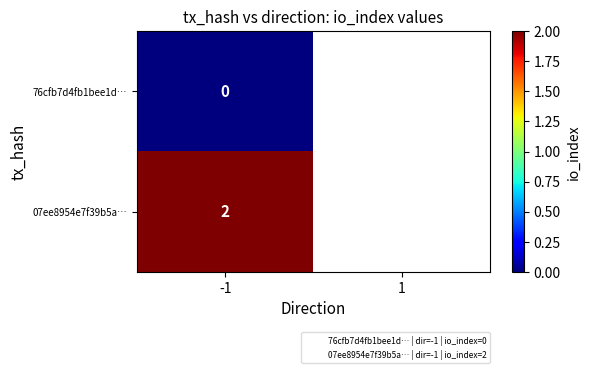

Is it true that 07ee8954e7f39b5a… equals 2 at -1?

True